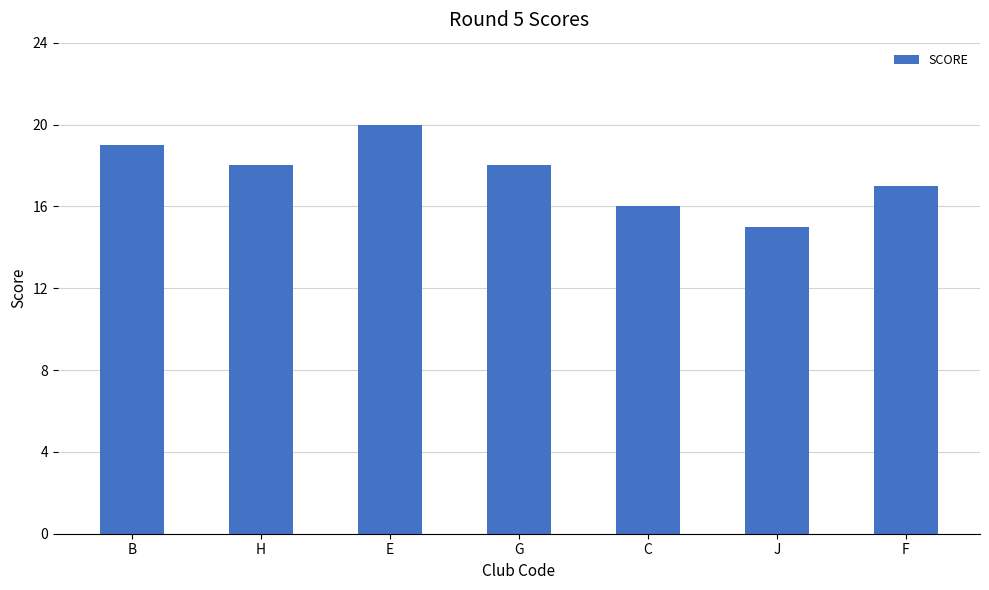

What is the difference between the second highest and minimum values?

4